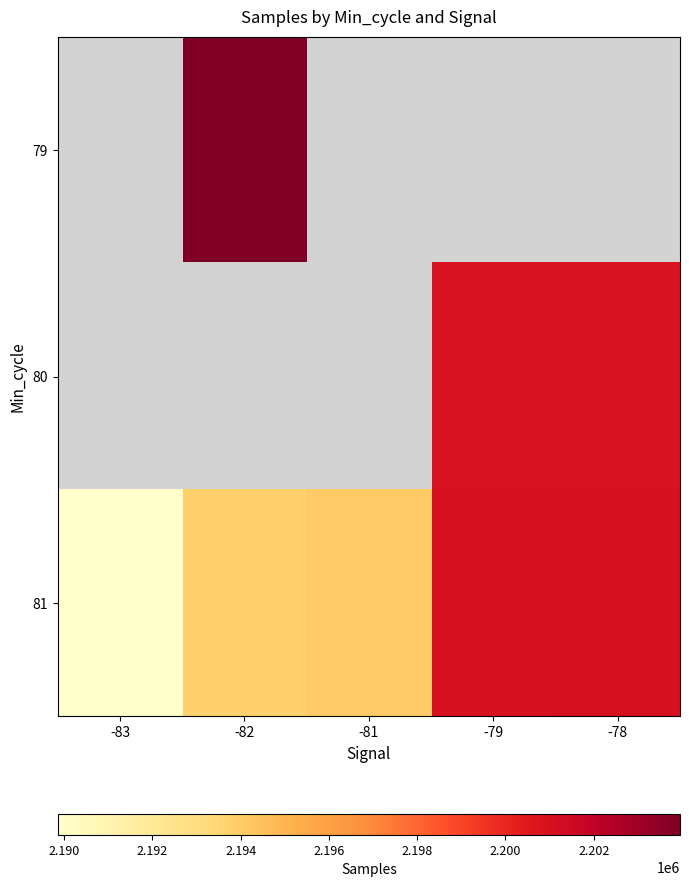

Is the value of 79 at -78 greater than the value of 80 at -83?

No